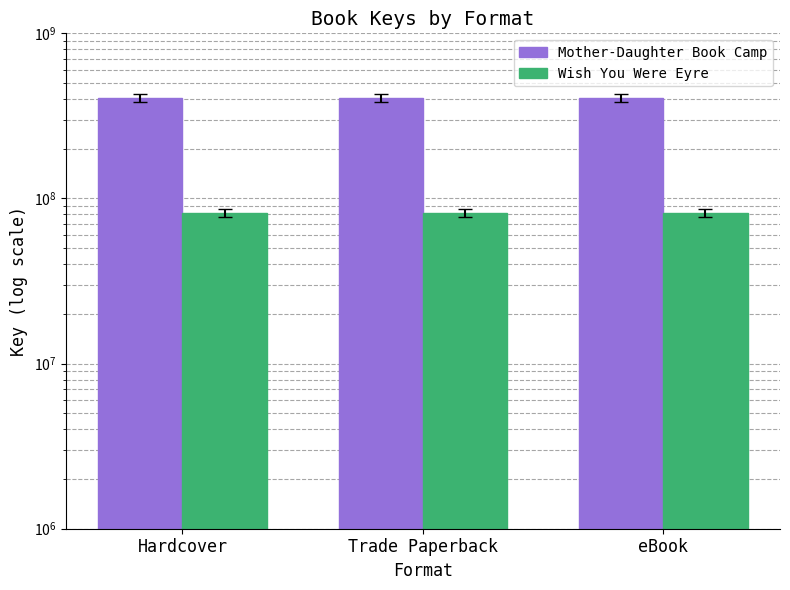

What is the lowest value of the Mother-Daughter Book Camp series?

405943784